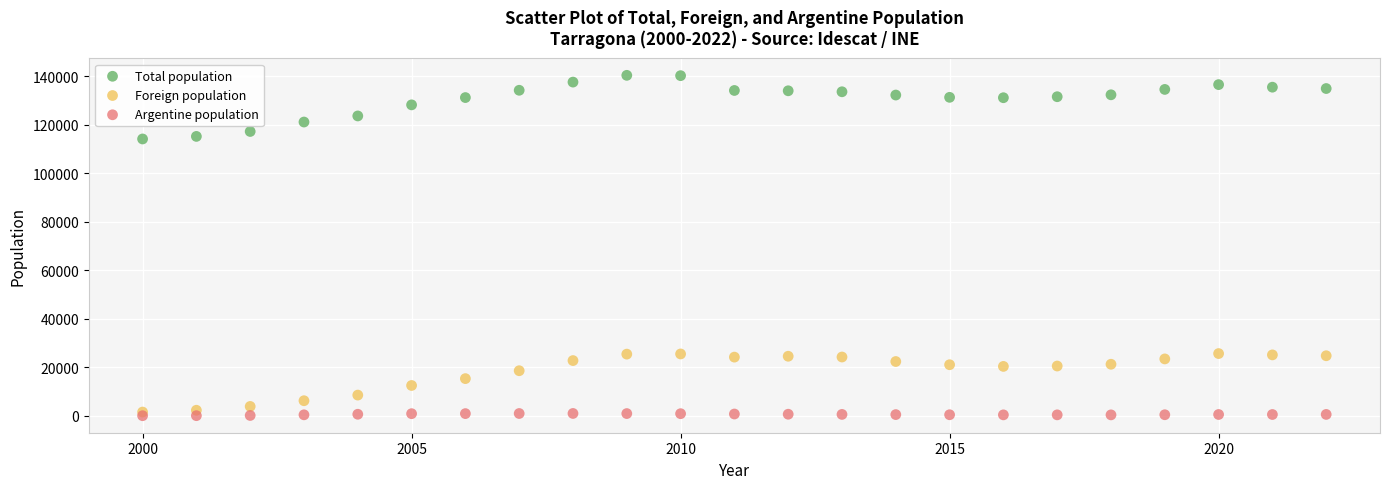

What are all the series names shown in the legend?

Total population, Foreign population, Argentine population